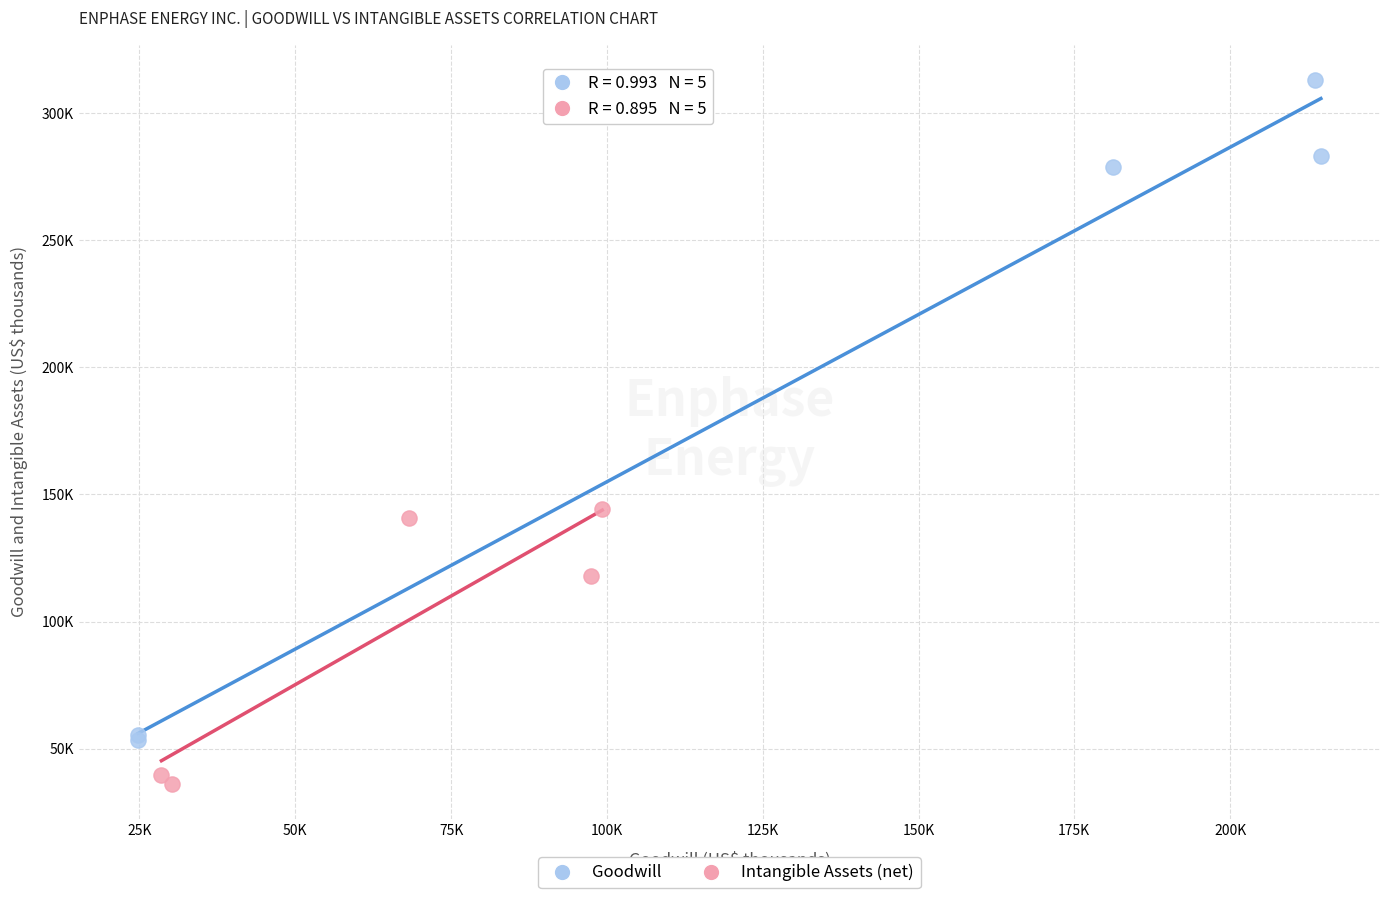

Which series has the largest Y range (max minus min)?

Goodwill